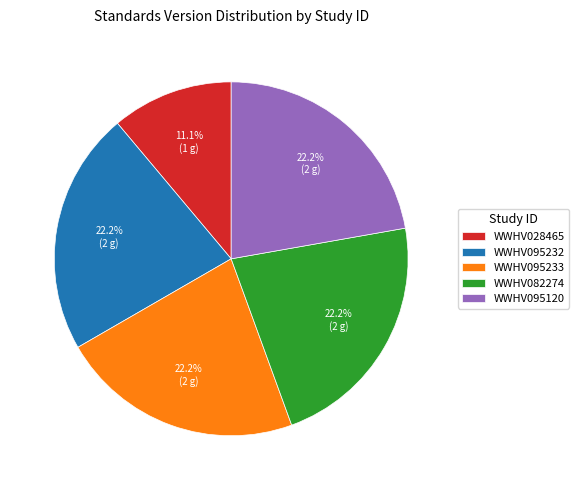

Is the sum of WWHV028465 and WWHV095233 greater than half?

No